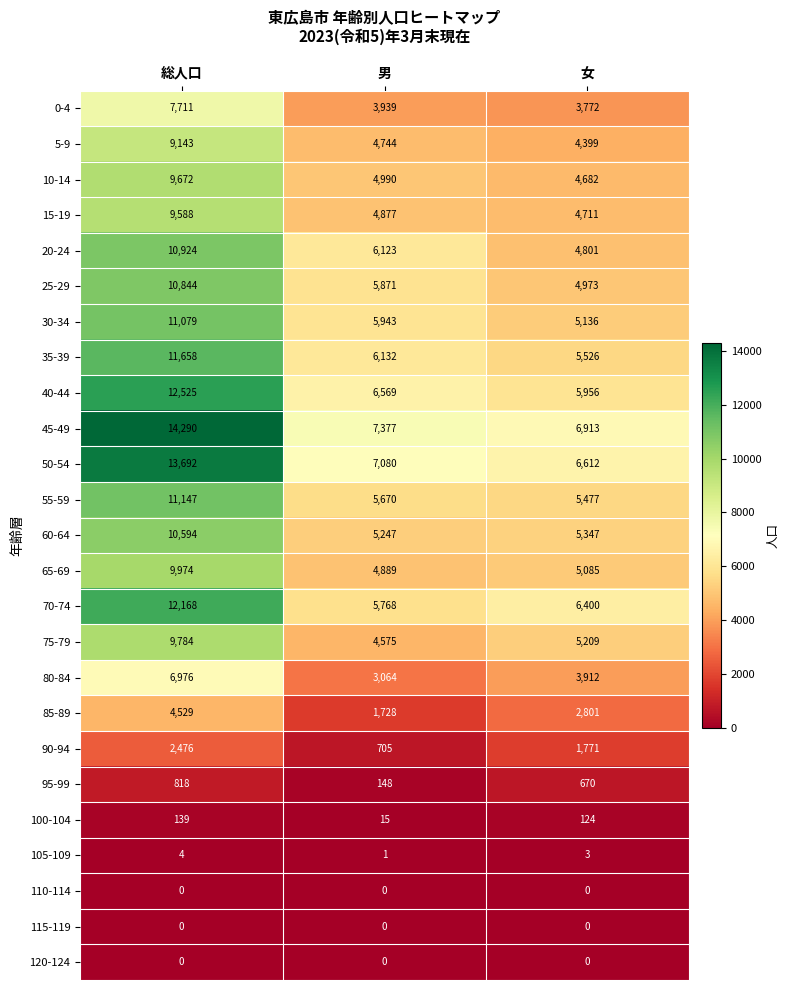

What is the difference between the 45-49 values at 男 and 総人口?

6913